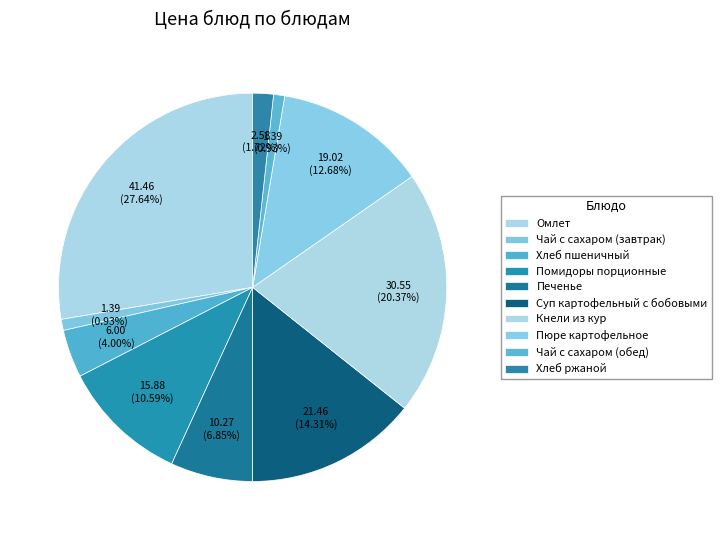

How many slices are in this pie chart?

10